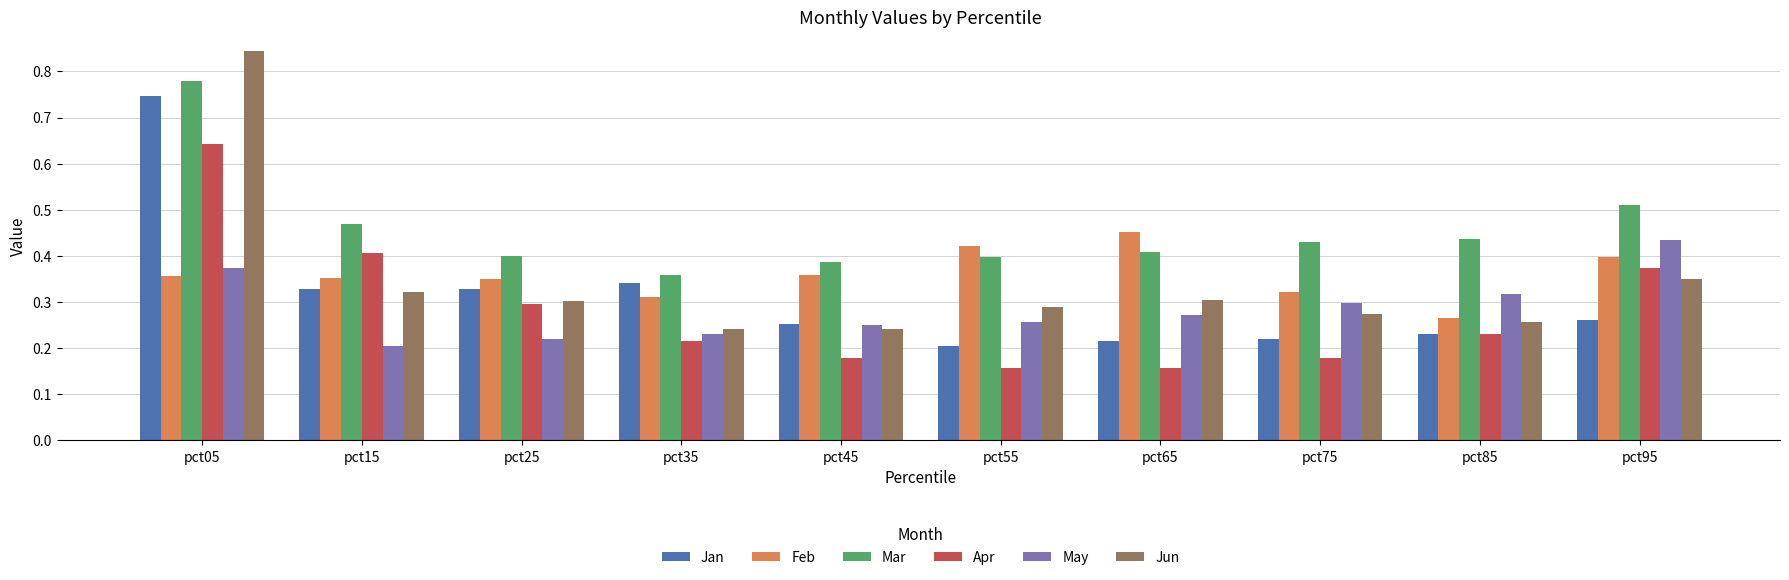

Between pct85 and pct95, which series saw the biggest shift?

Apr